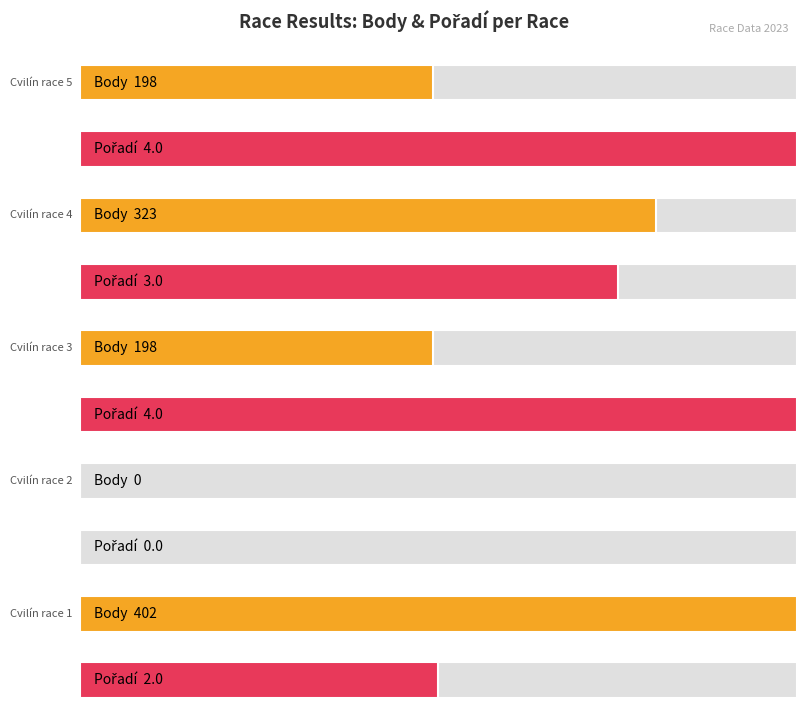

Which has a higher value, Cvilín race 4 or Cvilín race 1?

Cvilín race 1